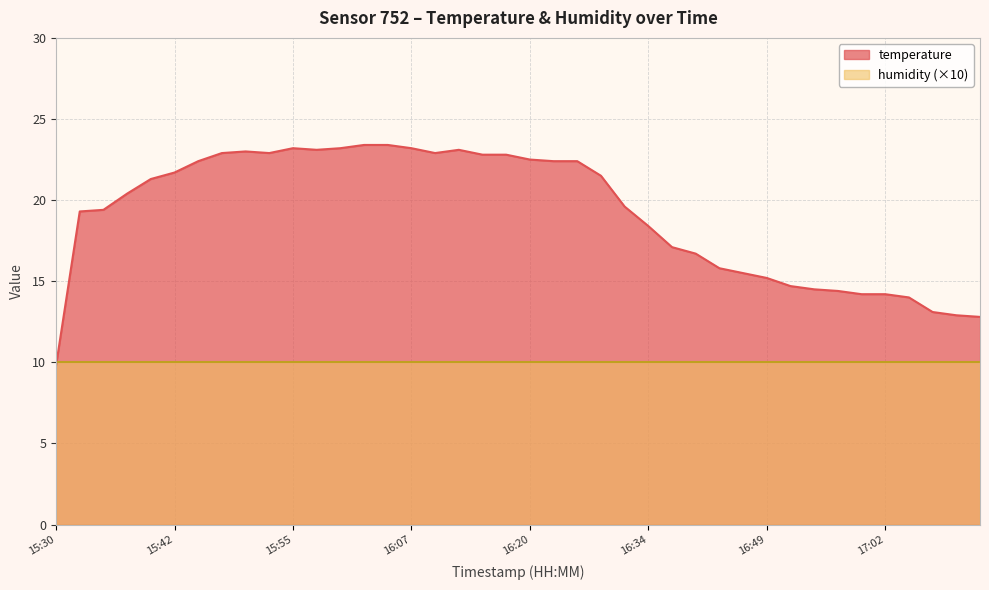

How many values are below 21?

20